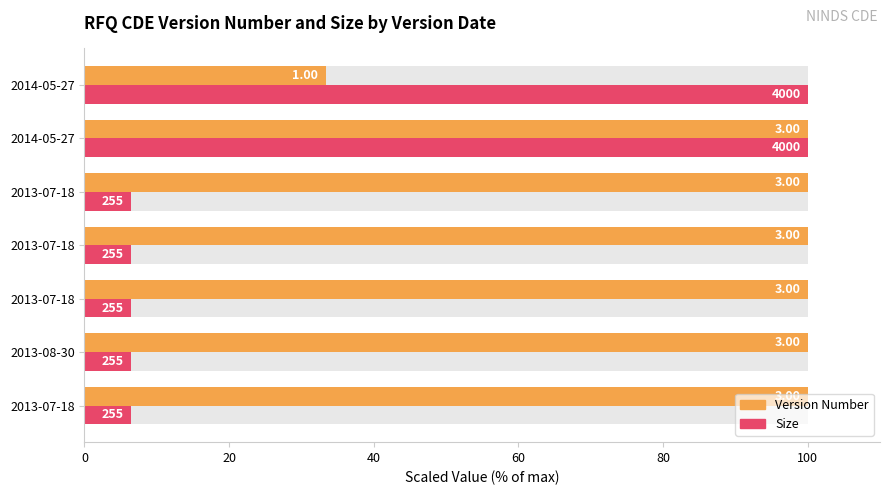

What is the maximum value shown in the chart?

100.0